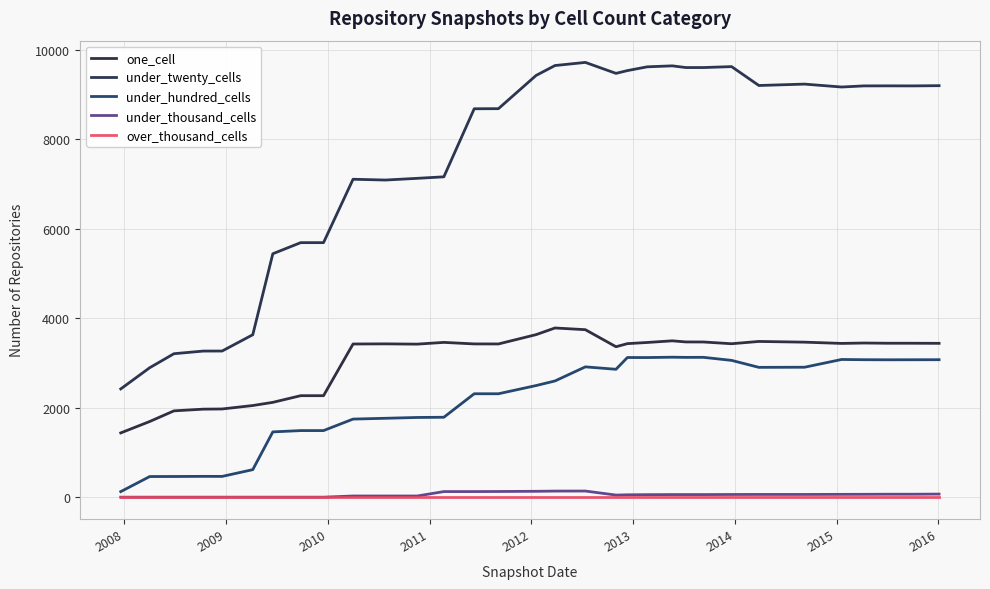

What is the average value of the under_hundred_cells series?

2170